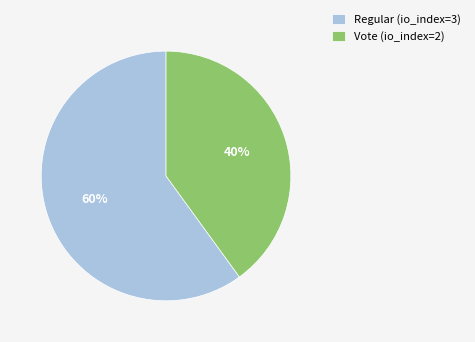

What is the ratio of the value at Regular (io_index=3) to the value at Vote (io_index=2)?

1.5